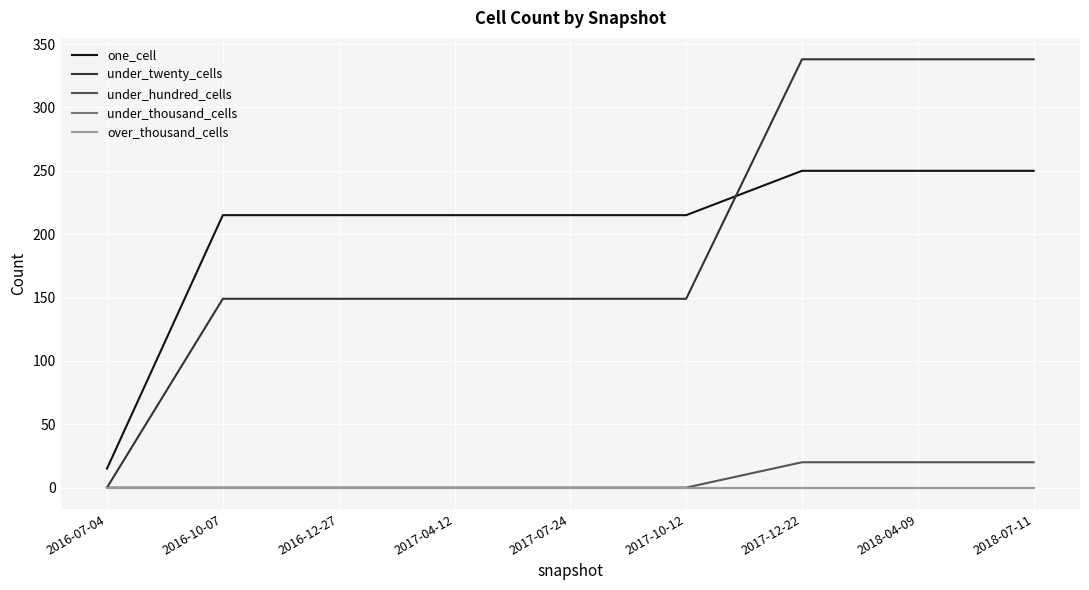

What is the total value across all series at 2016-12-27?

364